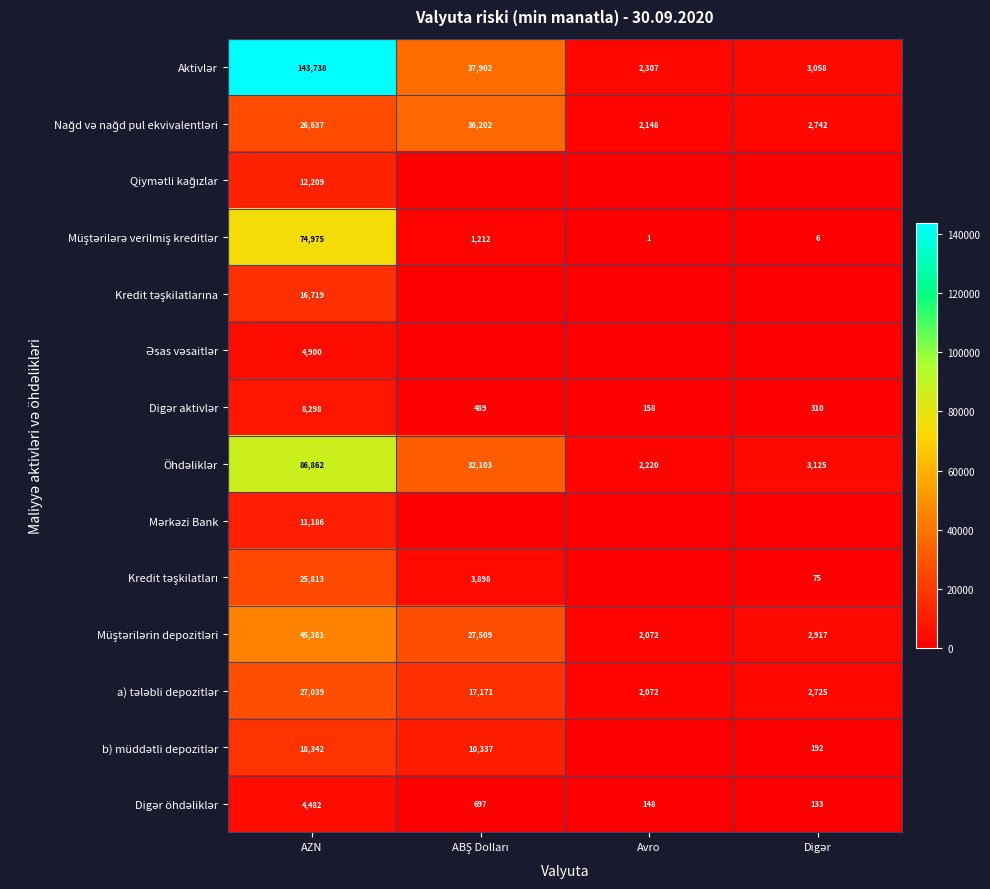

What is the difference between the highest and lowest values at AZN?

139256